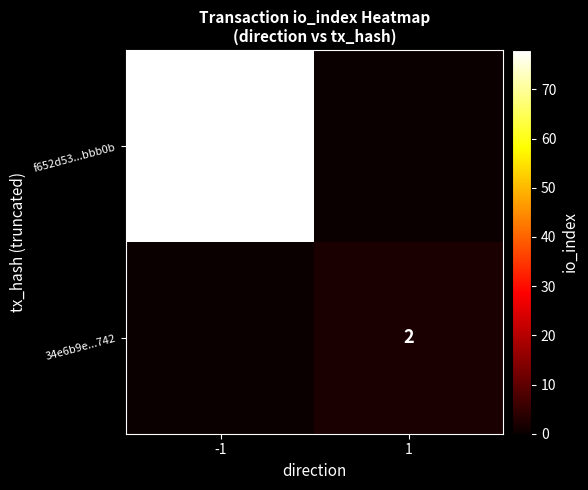

True or false: 34e6b9e...742 has a value of 3 at 1.

False